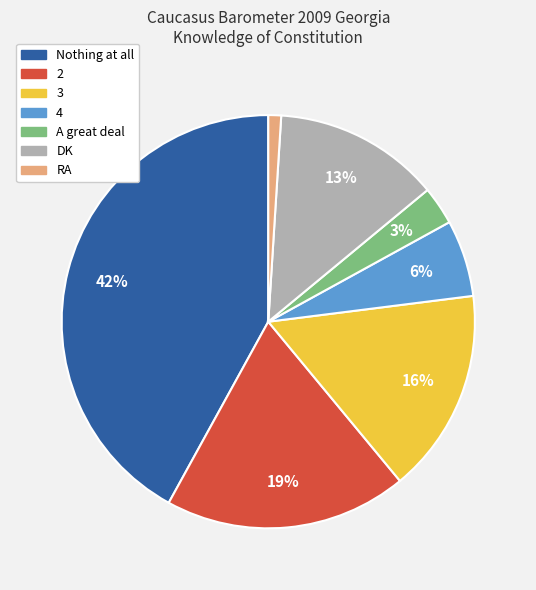

Which slice is the smallest?

RA